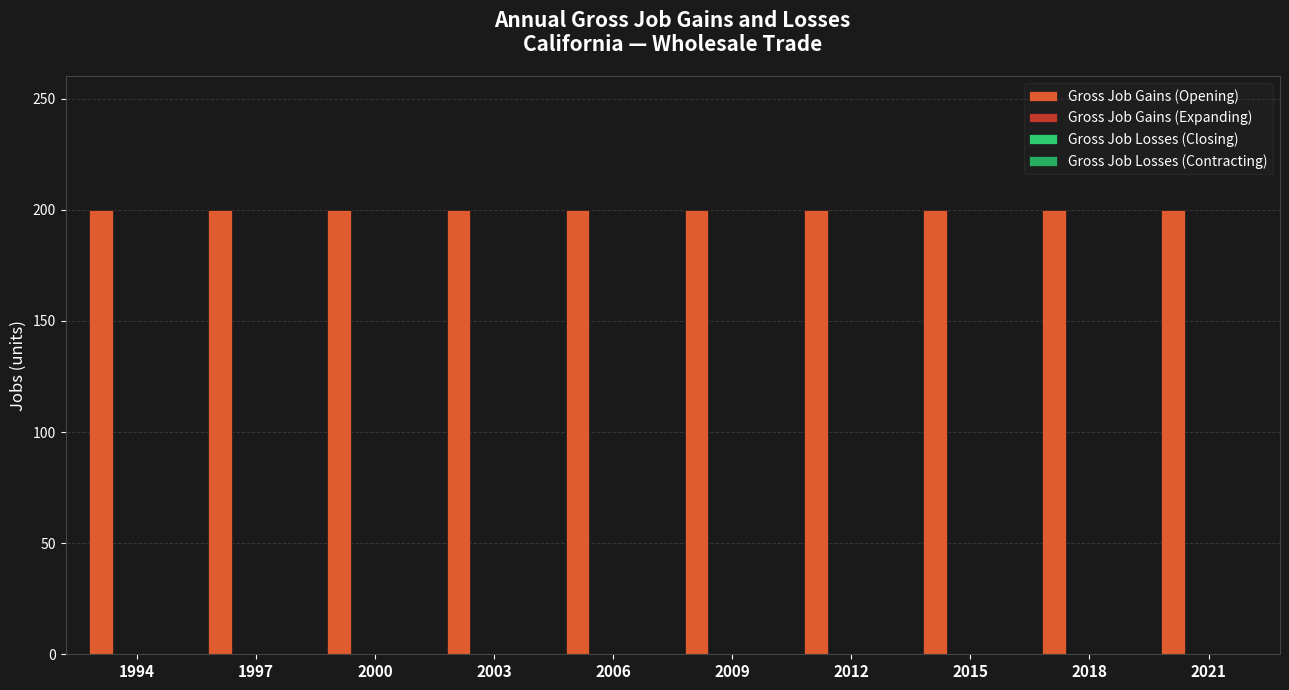

Rank the series by their maximum value, from lowest to highest.

Gross Job Gains (Expanding), Gross Job Losses (Closing), Gross Job Losses (Contracting), Gross Job Gains (Opening)